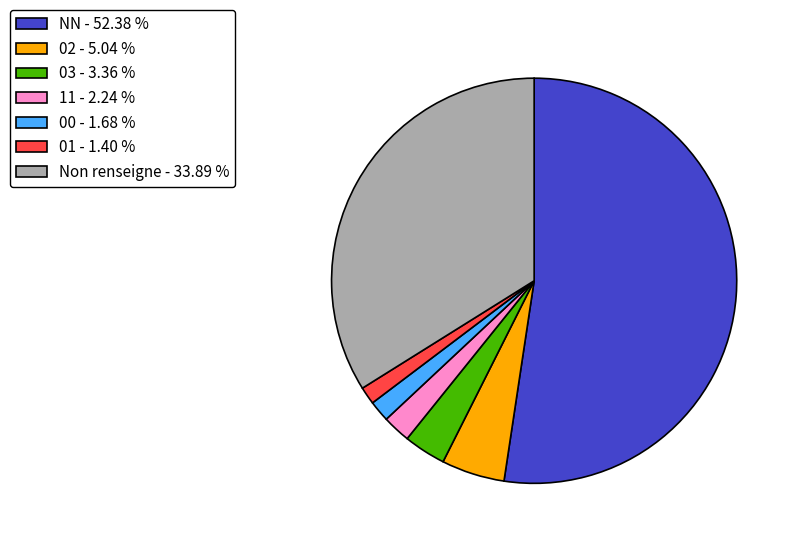

Is there a majority slice in this chart?

Yes